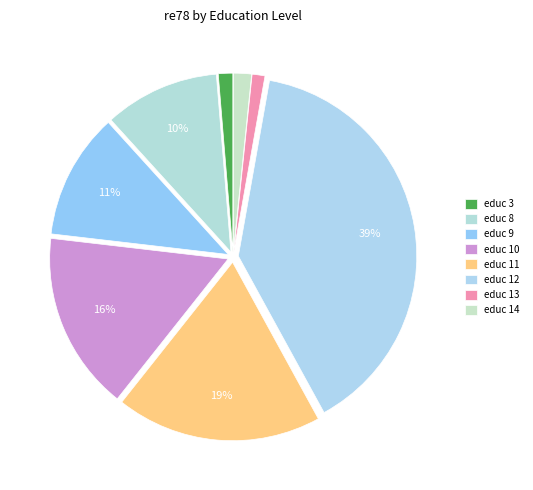

How many segments does this pie chart have?

8